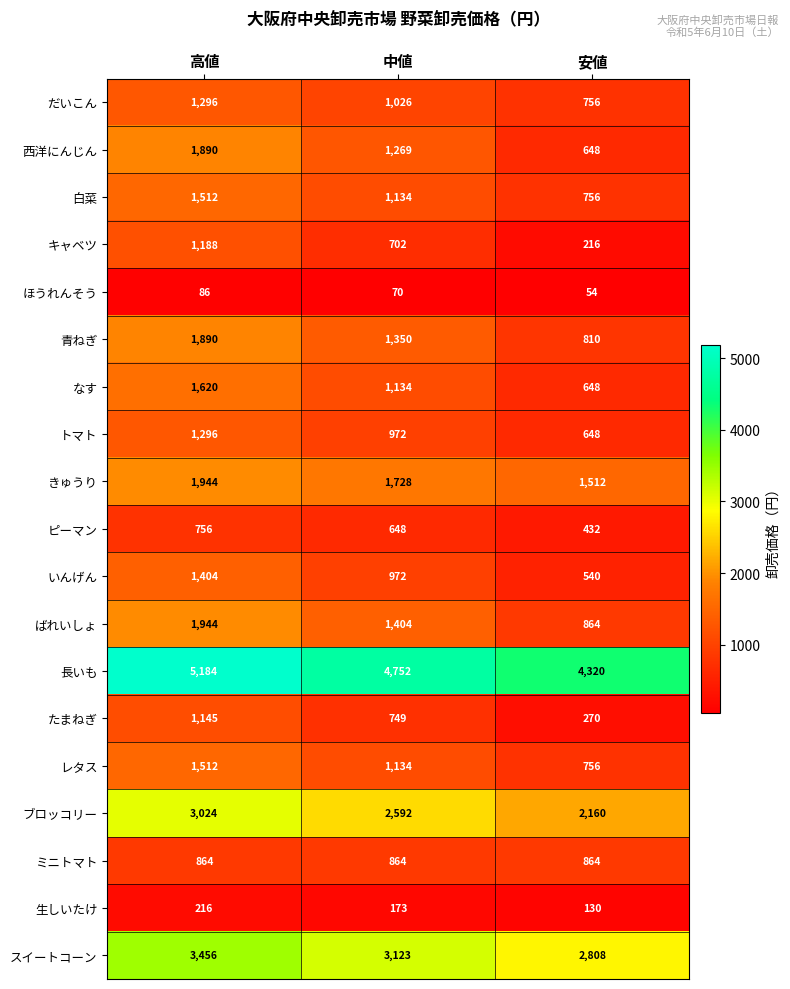

What value does the ミニトマト series have at 中値?

864